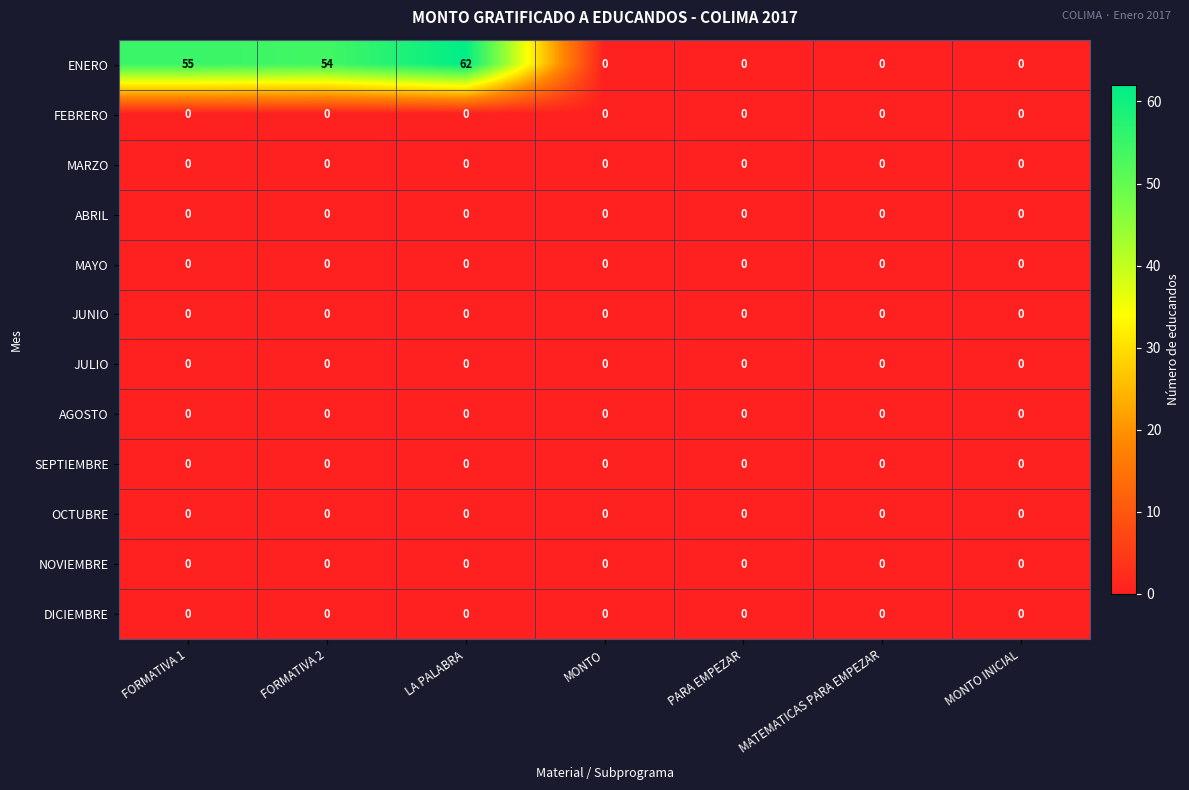

What is the total value across all series at FORMATIVA 2?

54